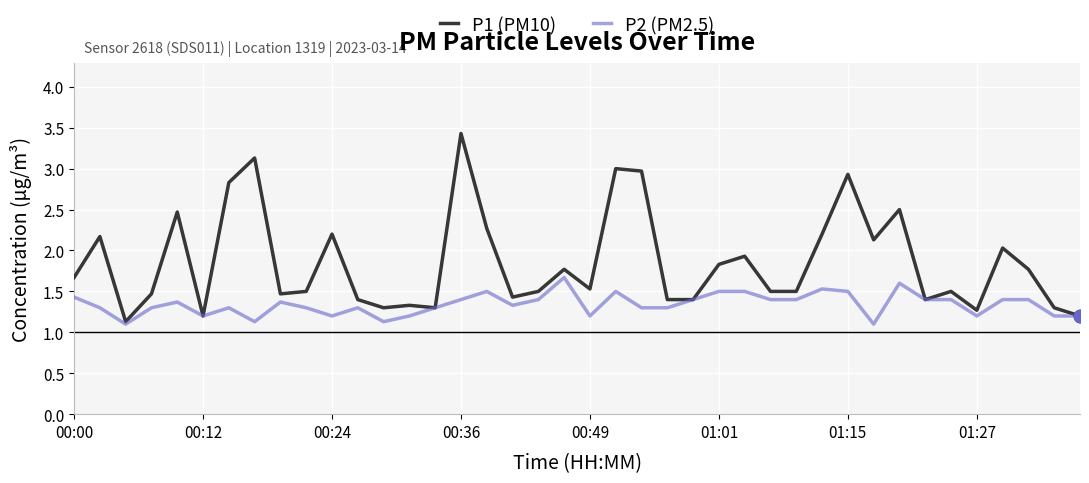

What are all the series names shown in the legend?

P1 (PM10), P2 (PM2.5)